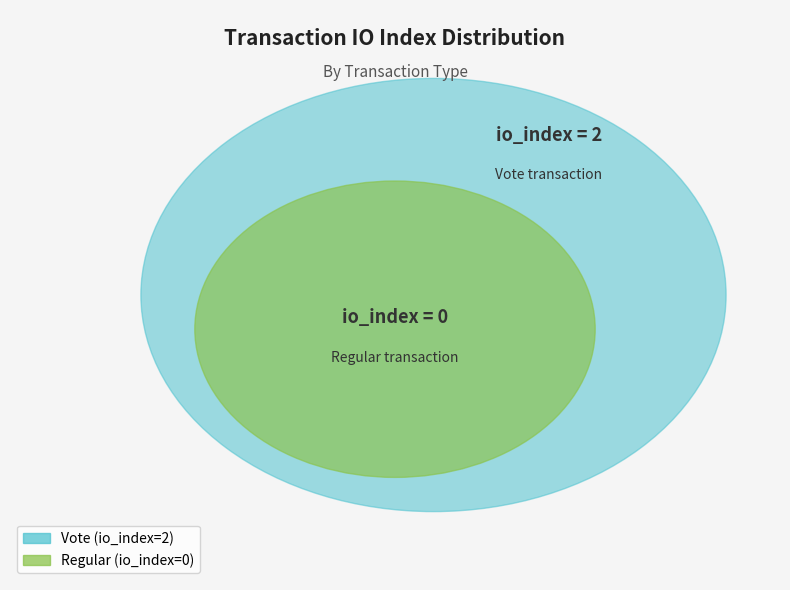

Rank the categories by value from lowest to highest.

Regular, Vote